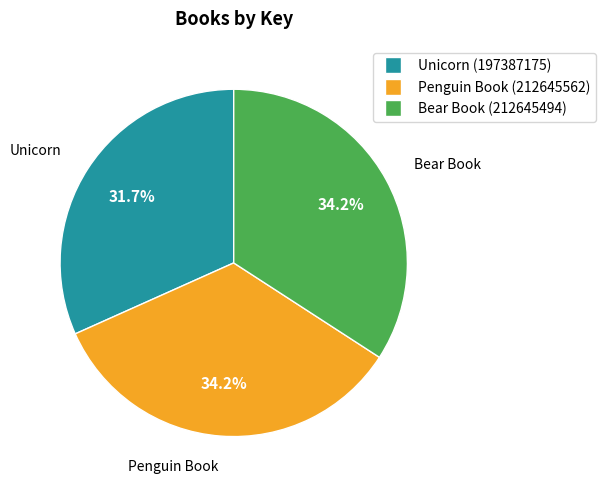

Is there any slice that represents more than half of the pie?

No